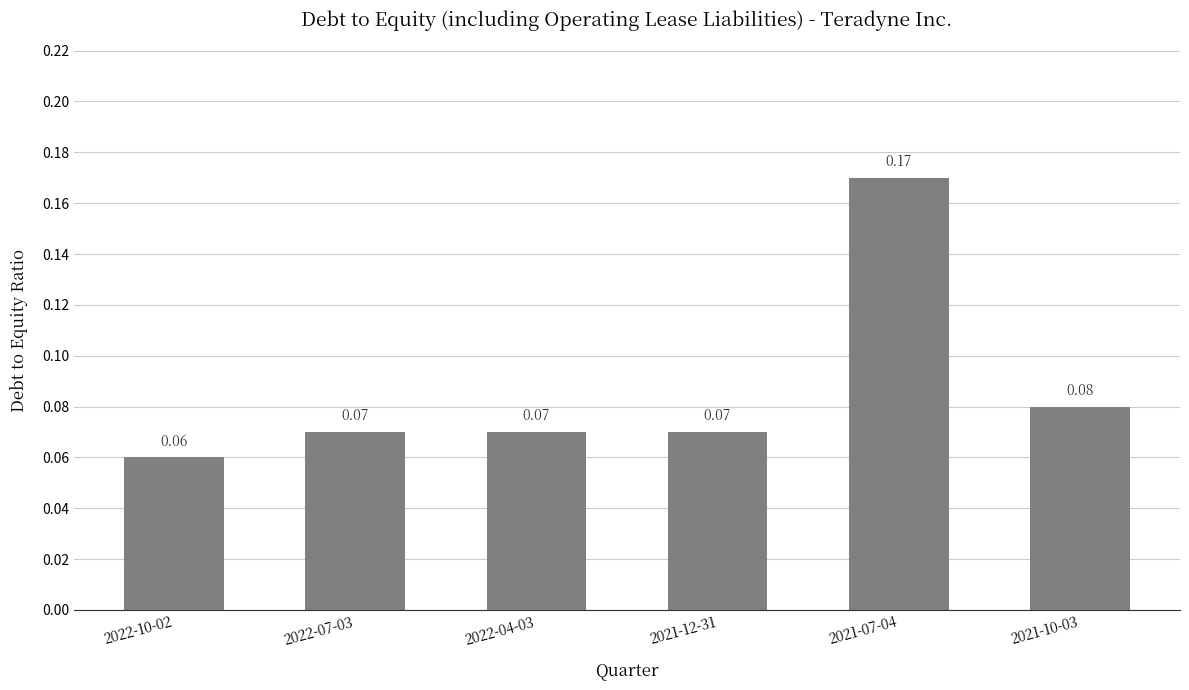

How many categories are shown in the chart?

6